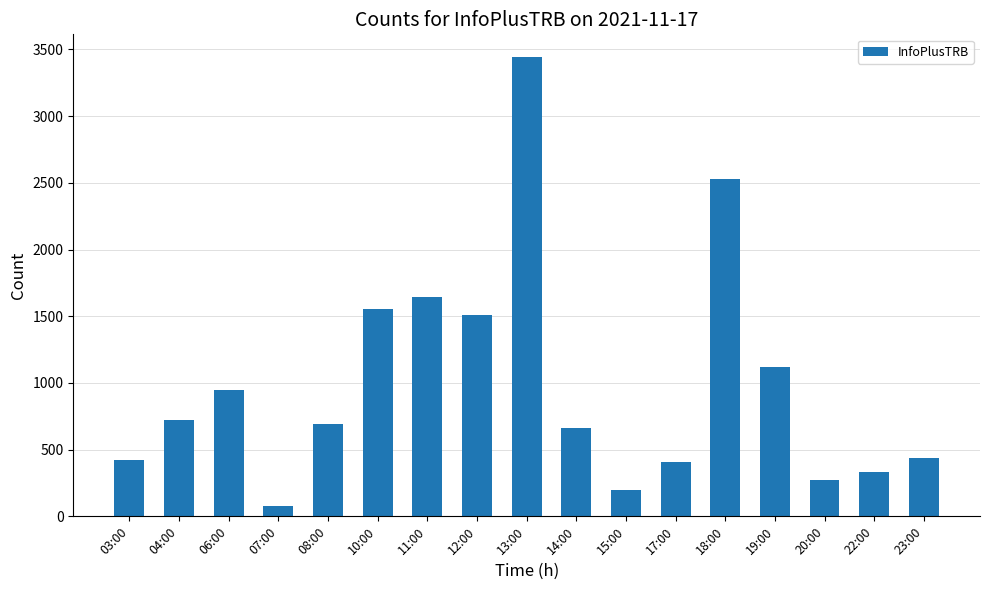

Approximately how many times larger is the value at 07:00 compared to 15:00?

0.4